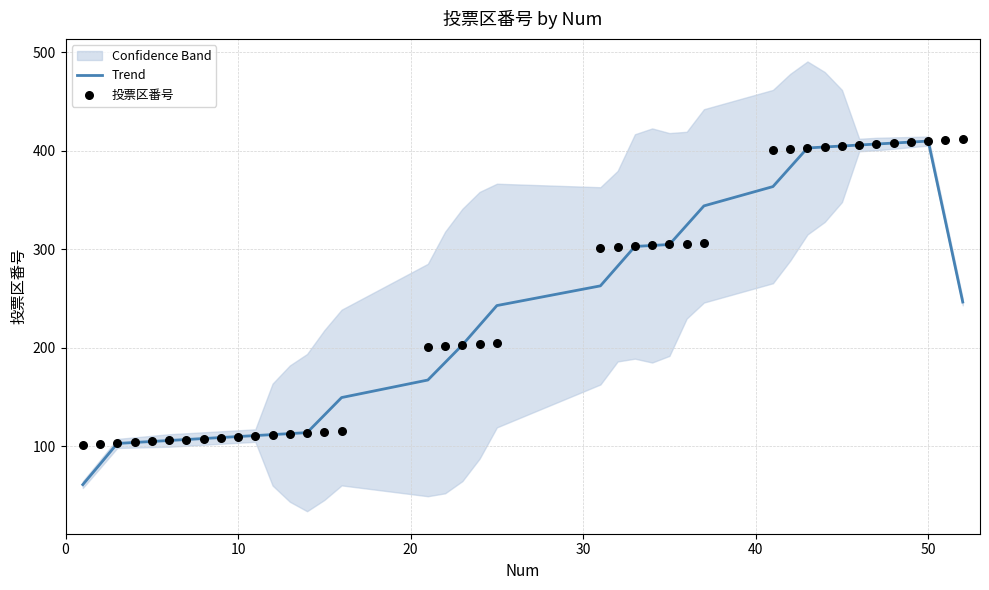

Which series contains the highest Y value?

投票区番号